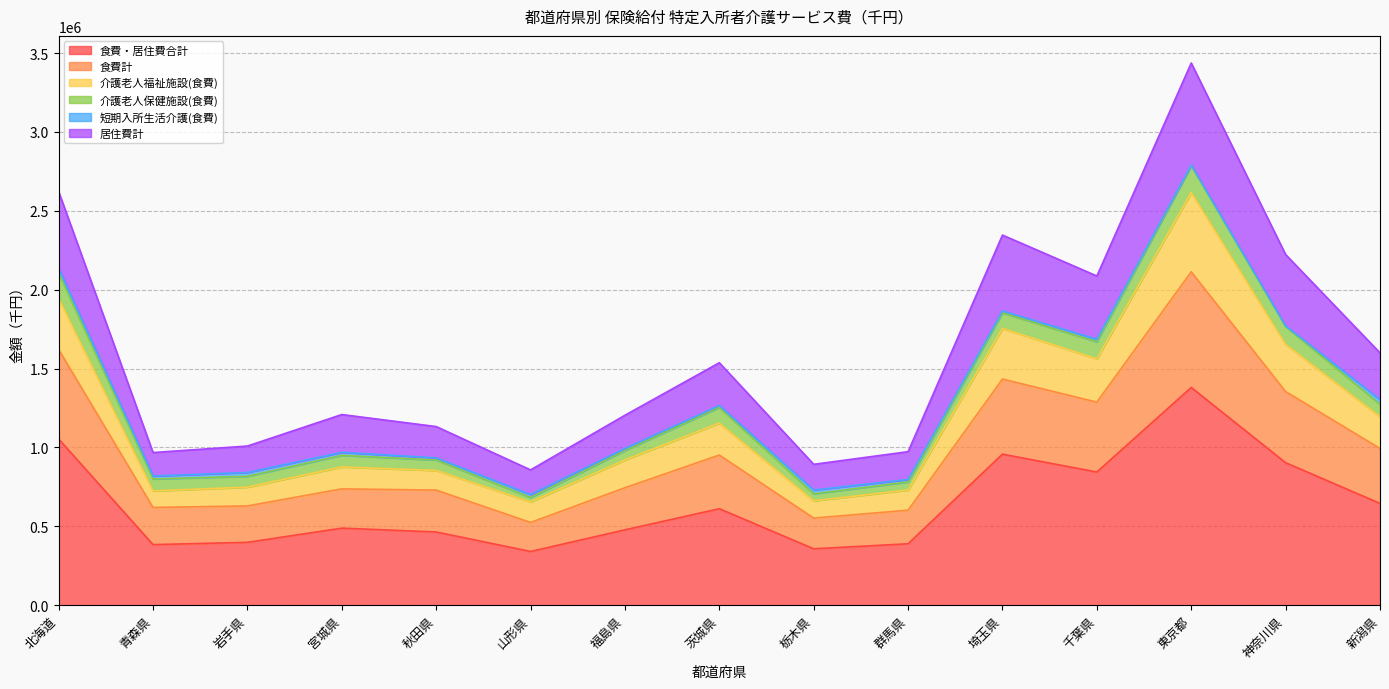

What position from the left is 北海道?

1